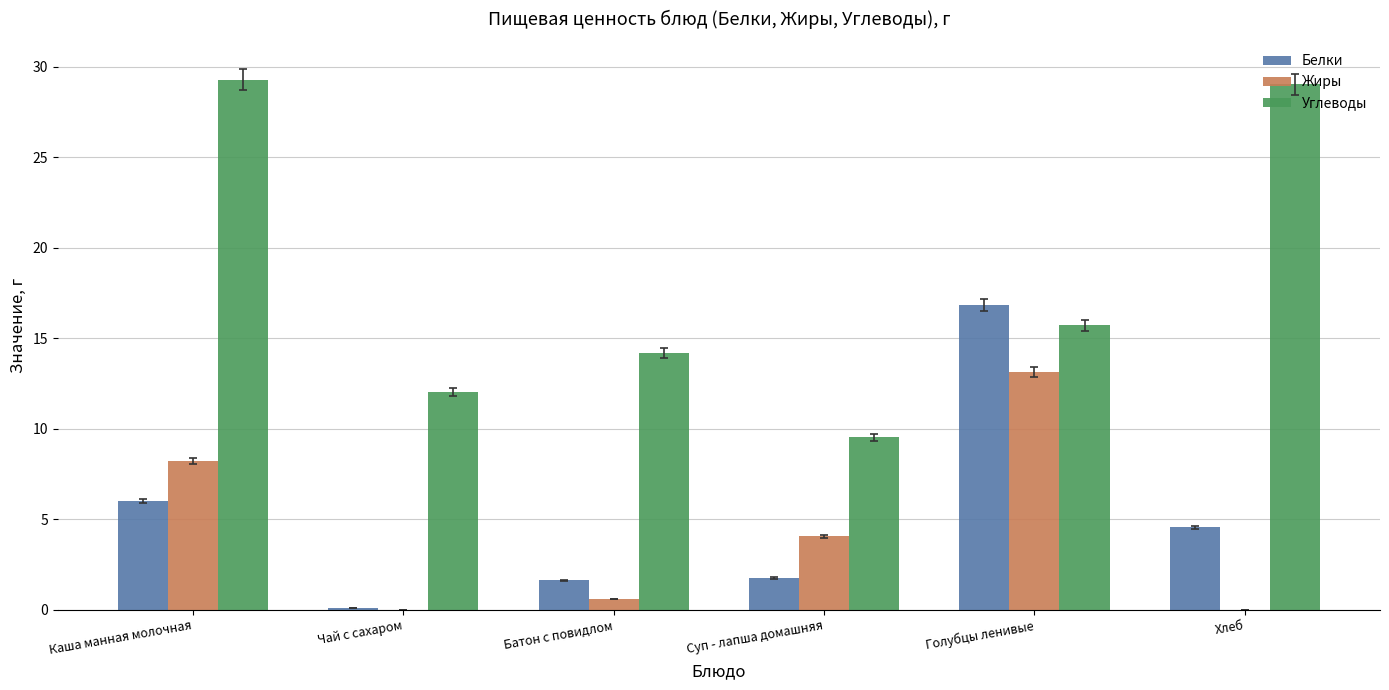

How many groups of bars are there?

6